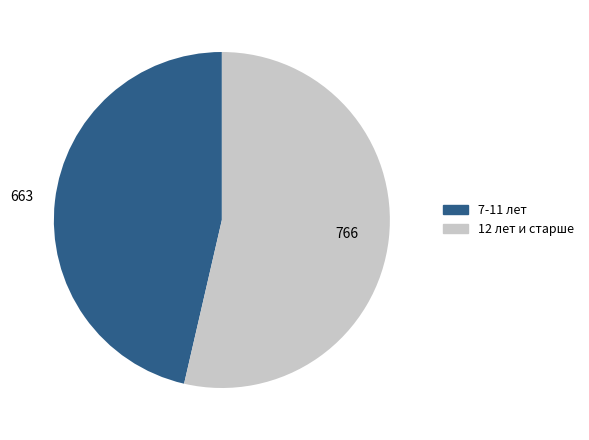

Rank the categories by value from highest to lowest.

12 лет и старше, 7-11 лет